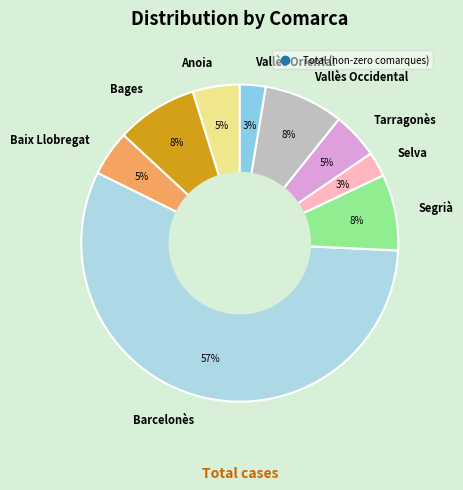

How many segments does this pie chart have?

9